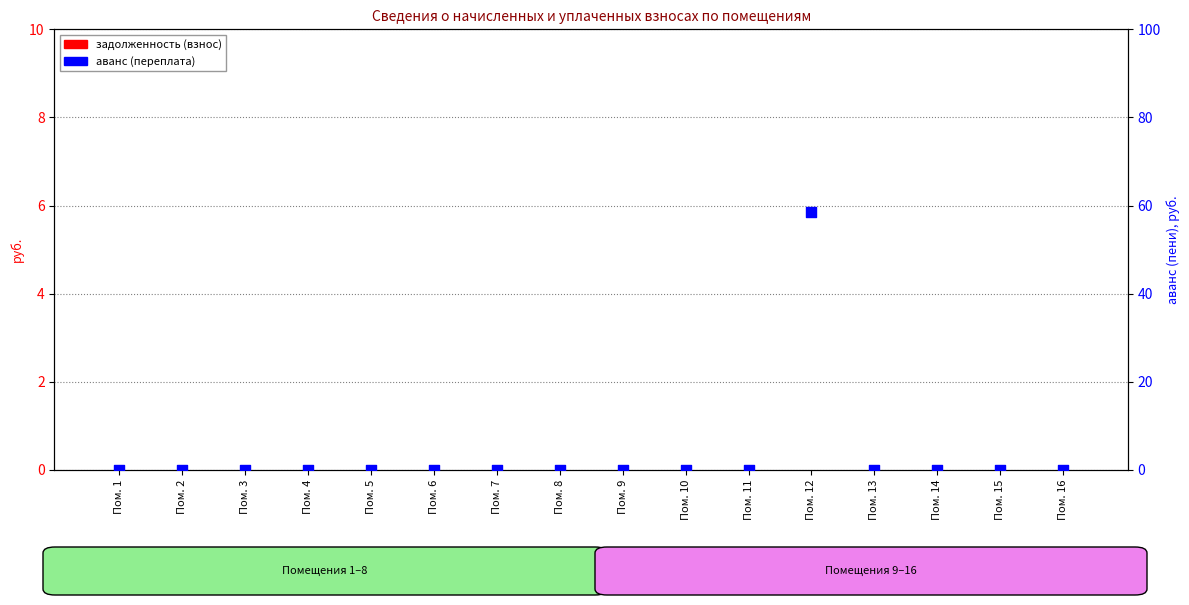

At which category is the sum across all series the highest?

Пом. 12